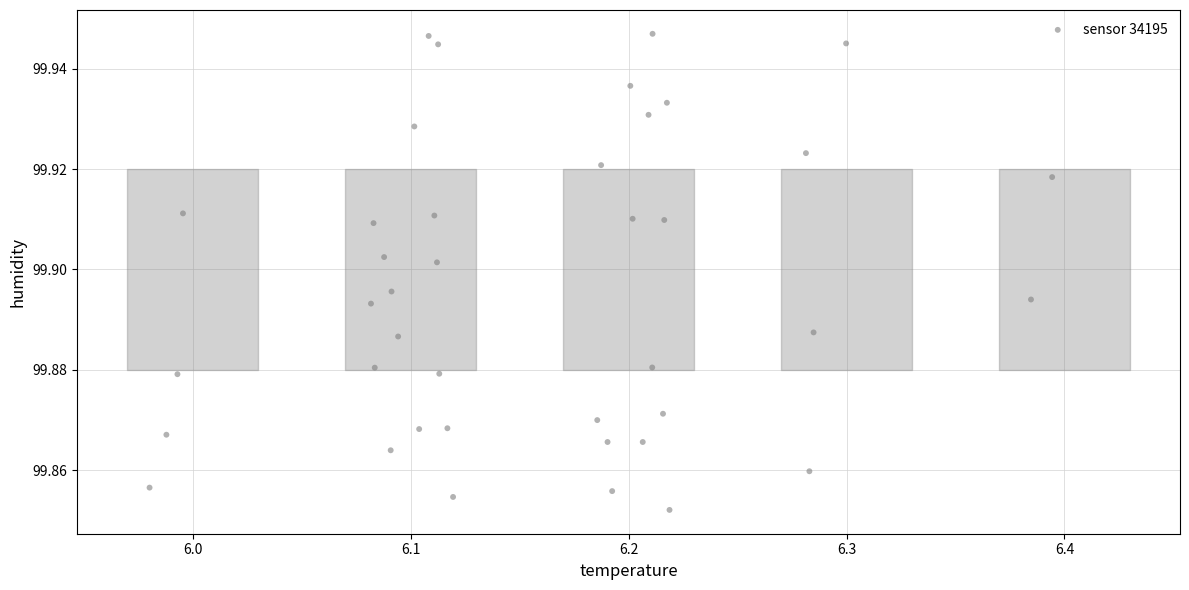

What is the range of X values (max minus min)?

0.4